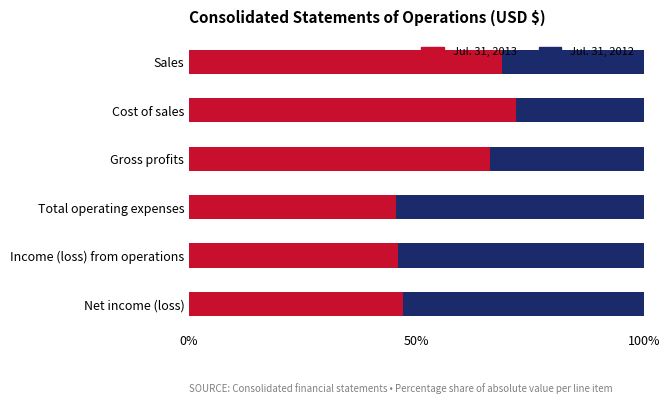

What is the total value across all series at Net income (loss)?

100.0